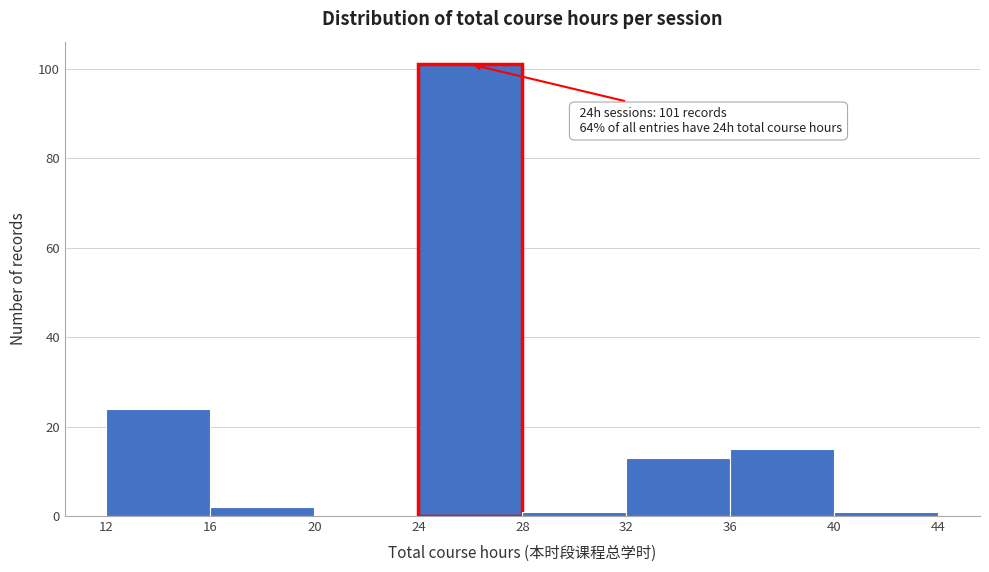

Over which range of the x-axis is the bar tallest?

24 to 28